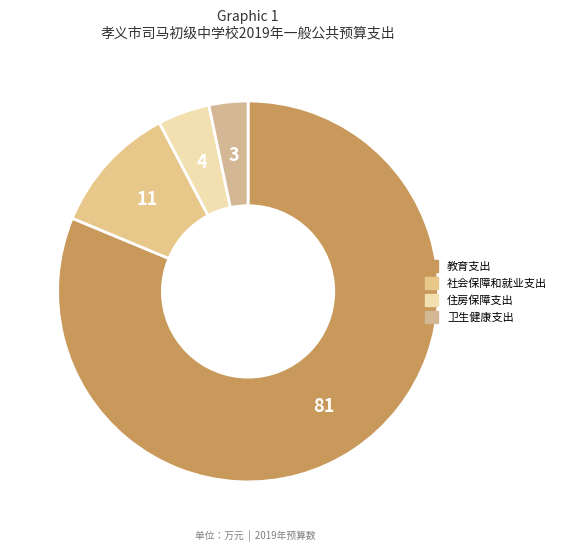

Rank the categories by value from lowest to highest.

卫生健康支出, 住房保障支出, 社会保障和就业支出, 教育支出